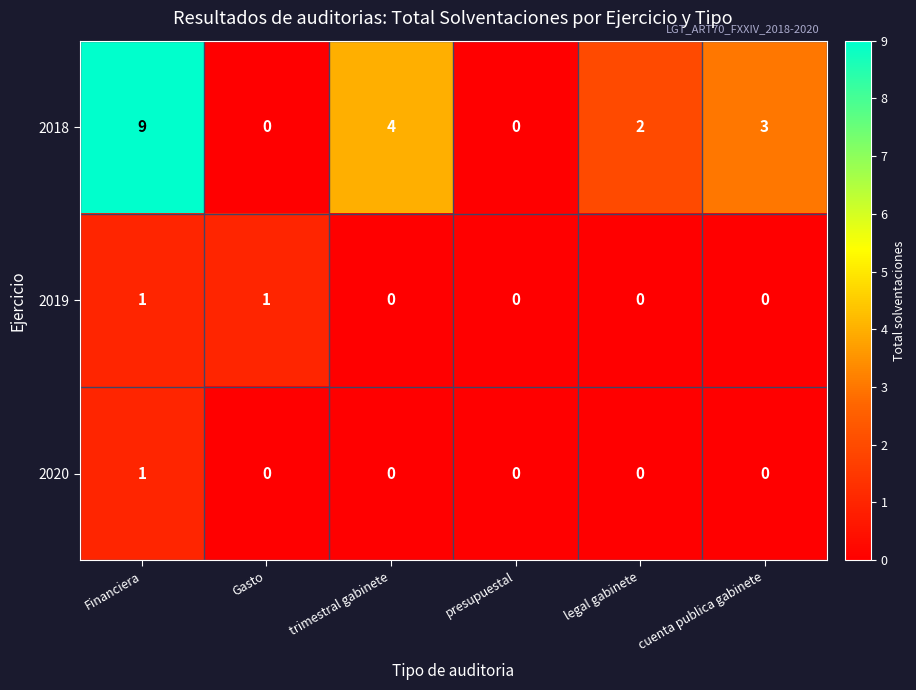

Reading left to right, extract all data points from this chart.

2018: 9	0	4	0	2	3
2019: 1	1	0	0	0	0
2020: 1	0	0	0	0	0